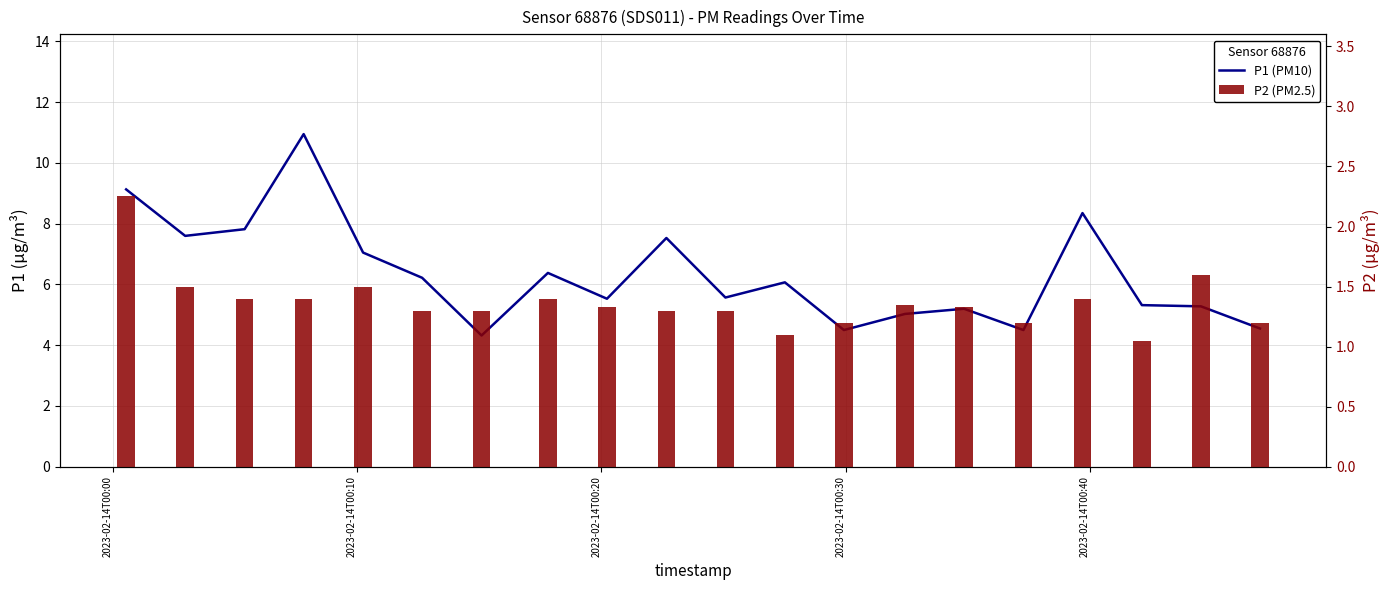

Are the bars horizontal?

No